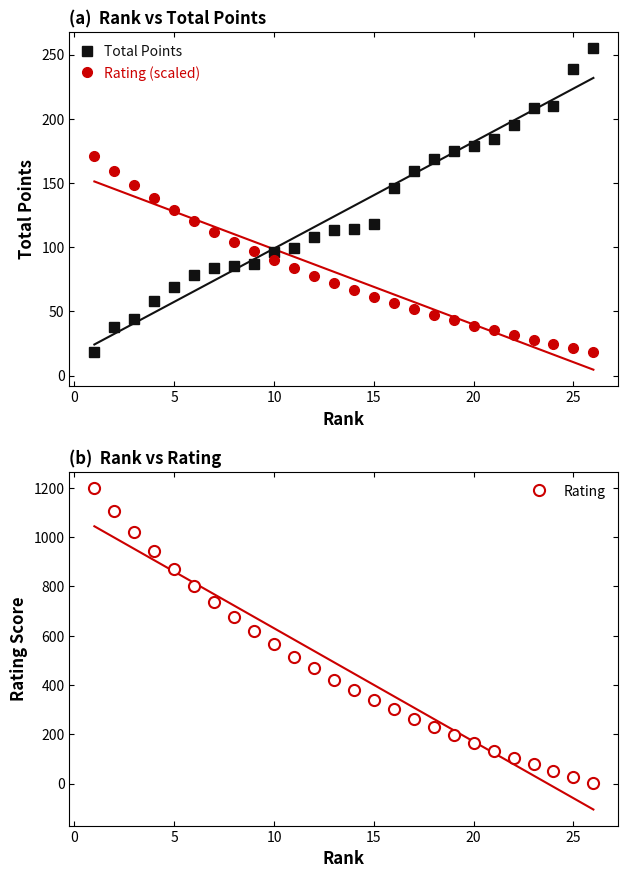

What are all the series names shown in the legend?

Total Points, Rating (scaled), Rating